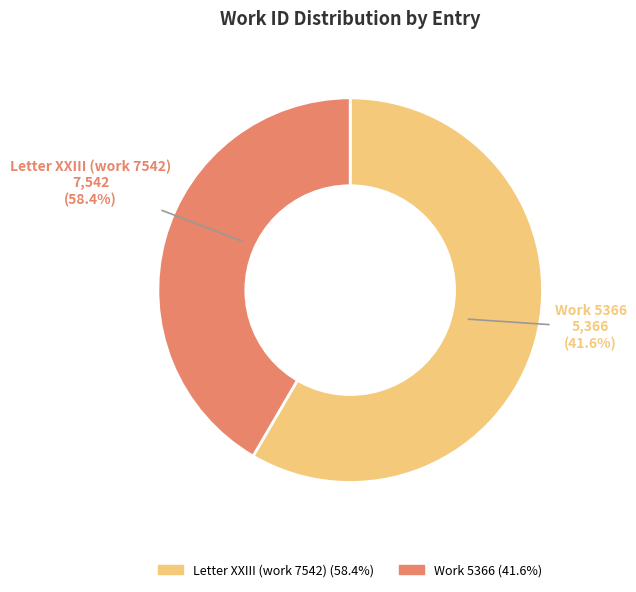

The Work 5366 slice represents 42% of the pie. True or false?

True